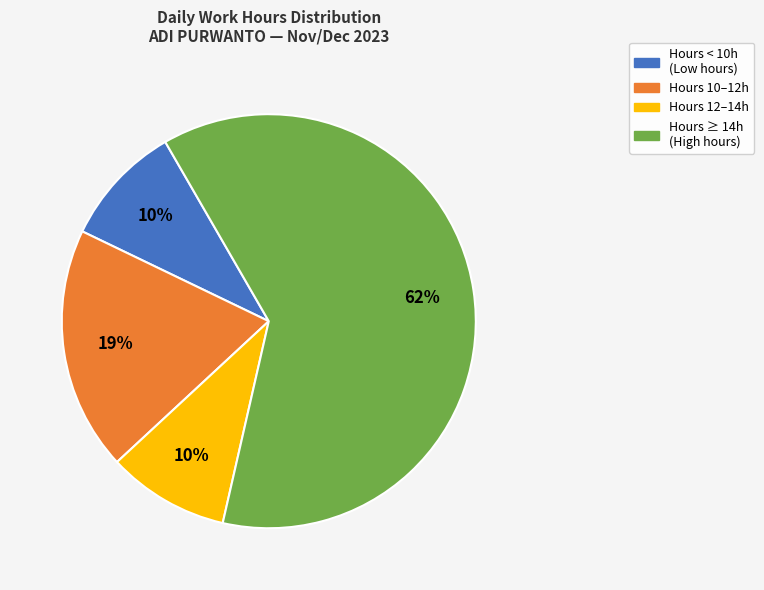

To the nearest percent, what is the average slice percentage?

25%